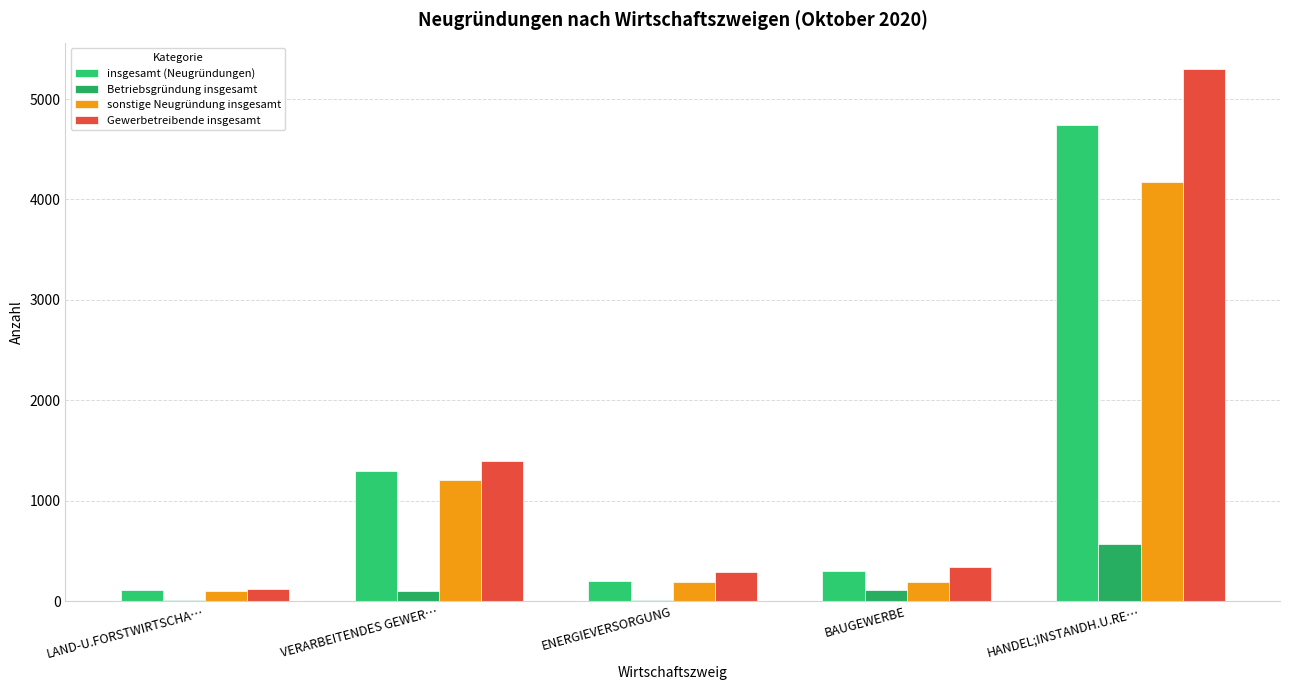

How many groups of bars are there?

5